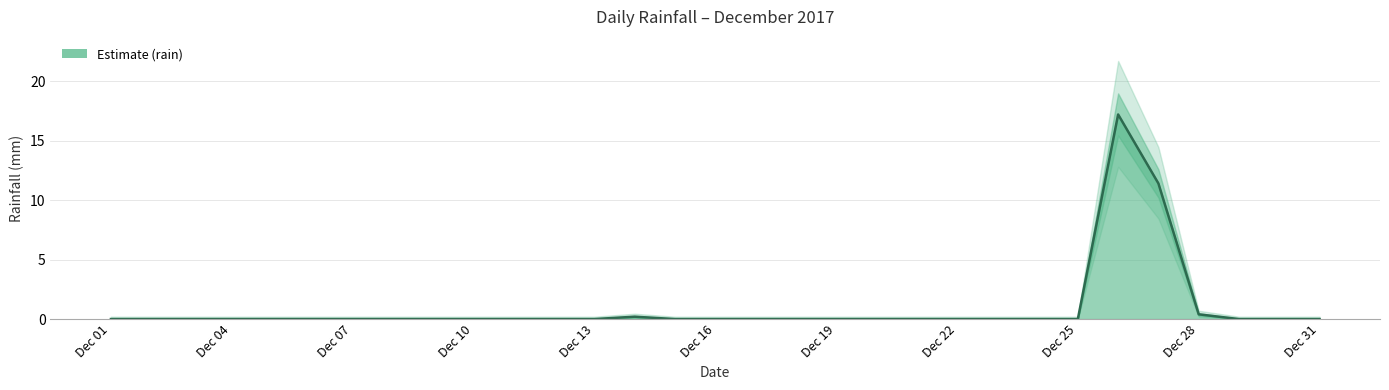

At which category does the chart reach its peak across all series?

2017-12-26